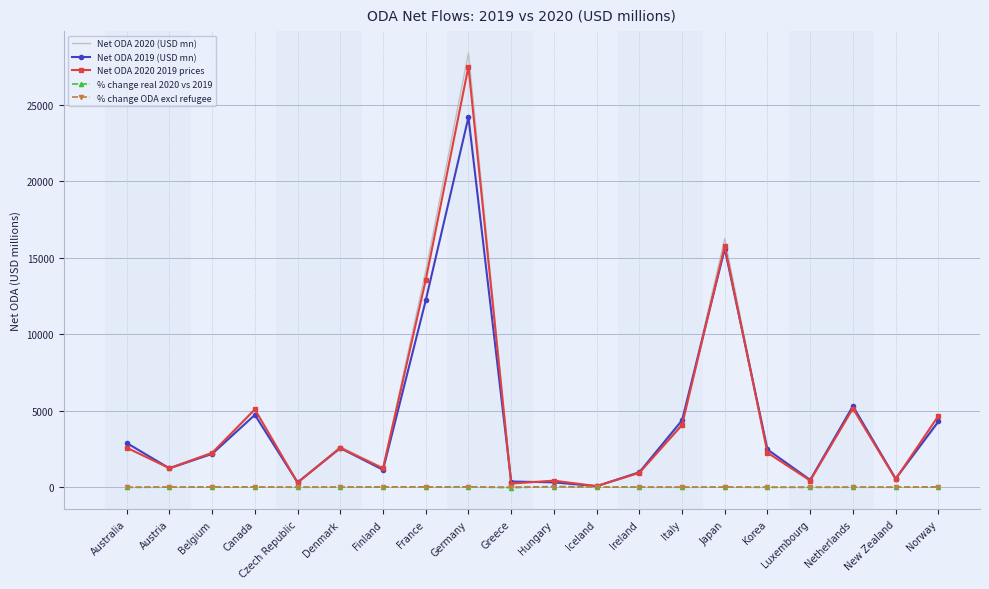

Which label corresponds to the largest value in the chart?

Germany